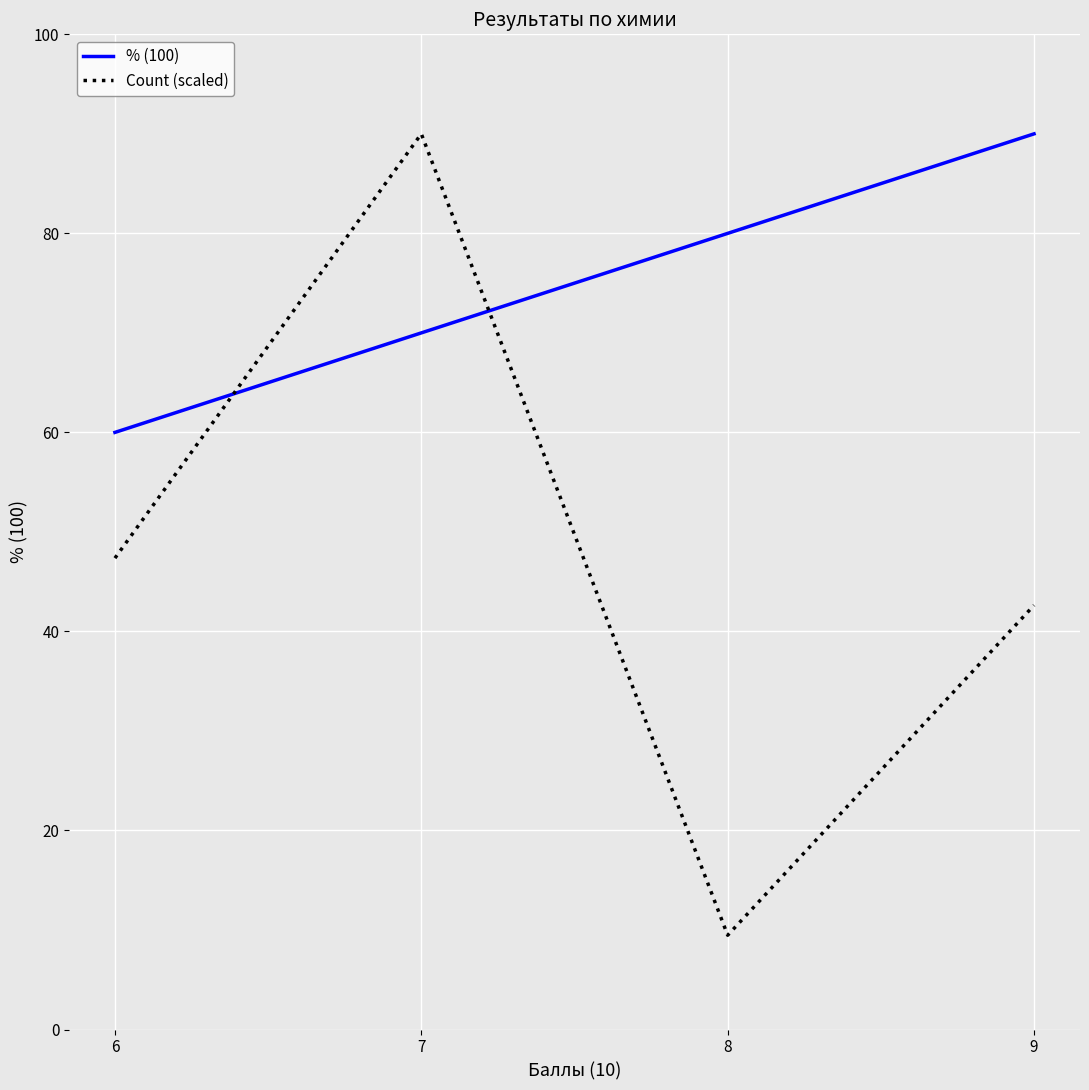

The % (100) series shows 30.7 at 9. True or false?

False